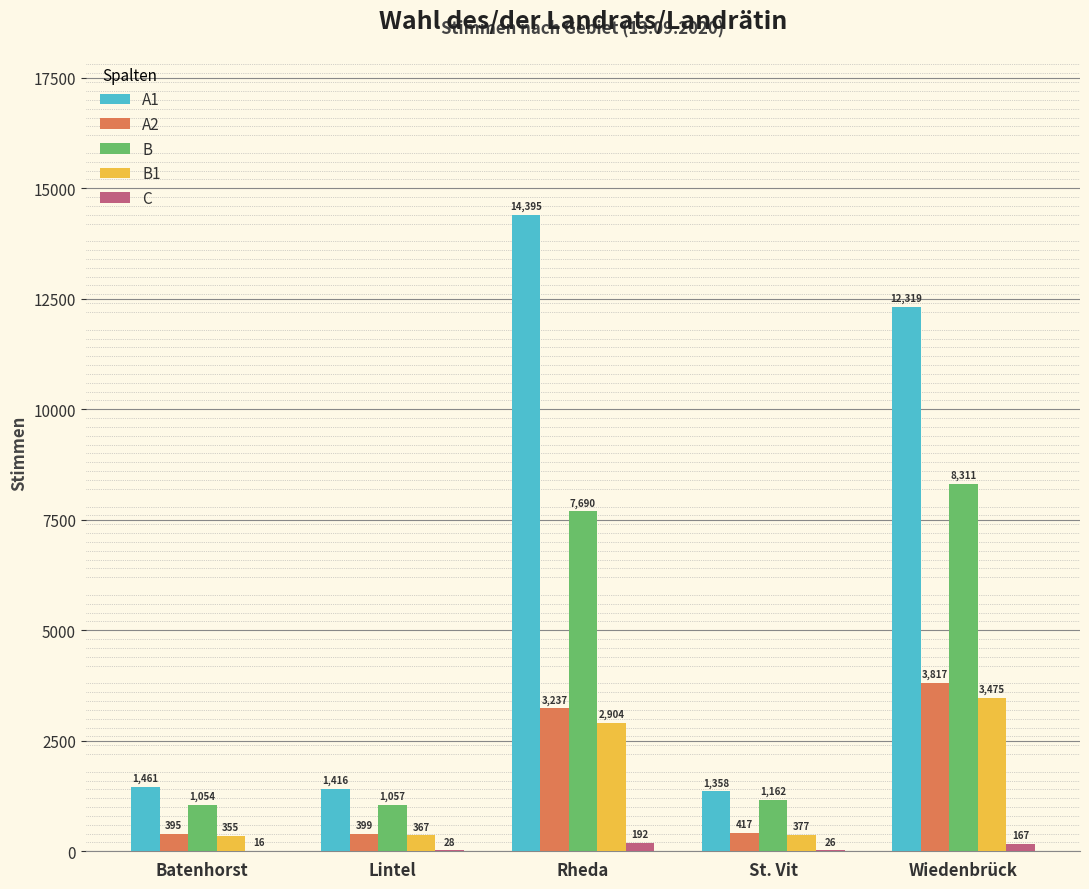

Are the bars horizontal?

No